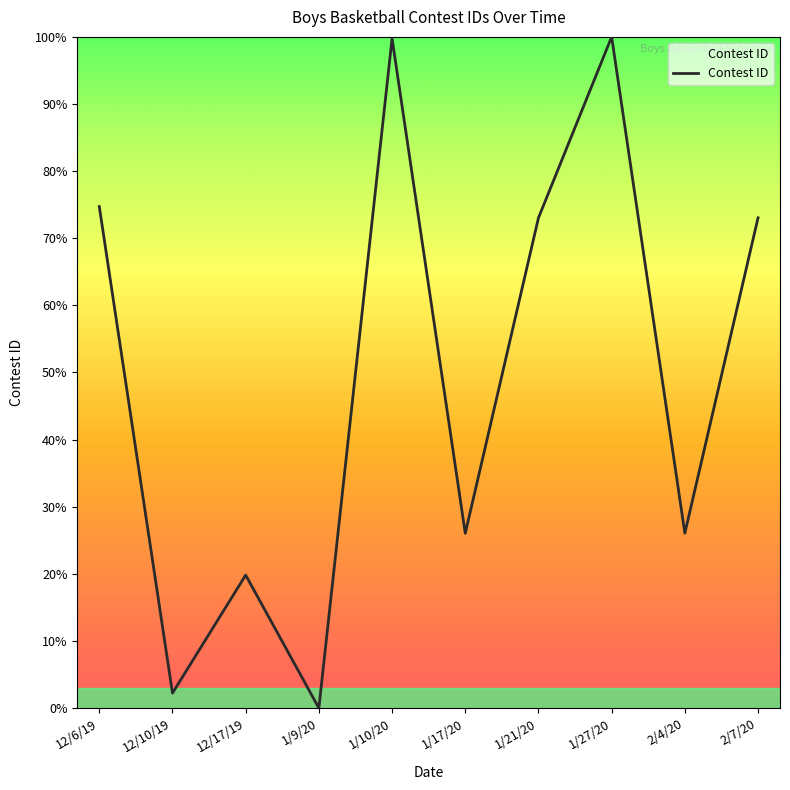

Which category has the lowest value across all series?

1/9/20